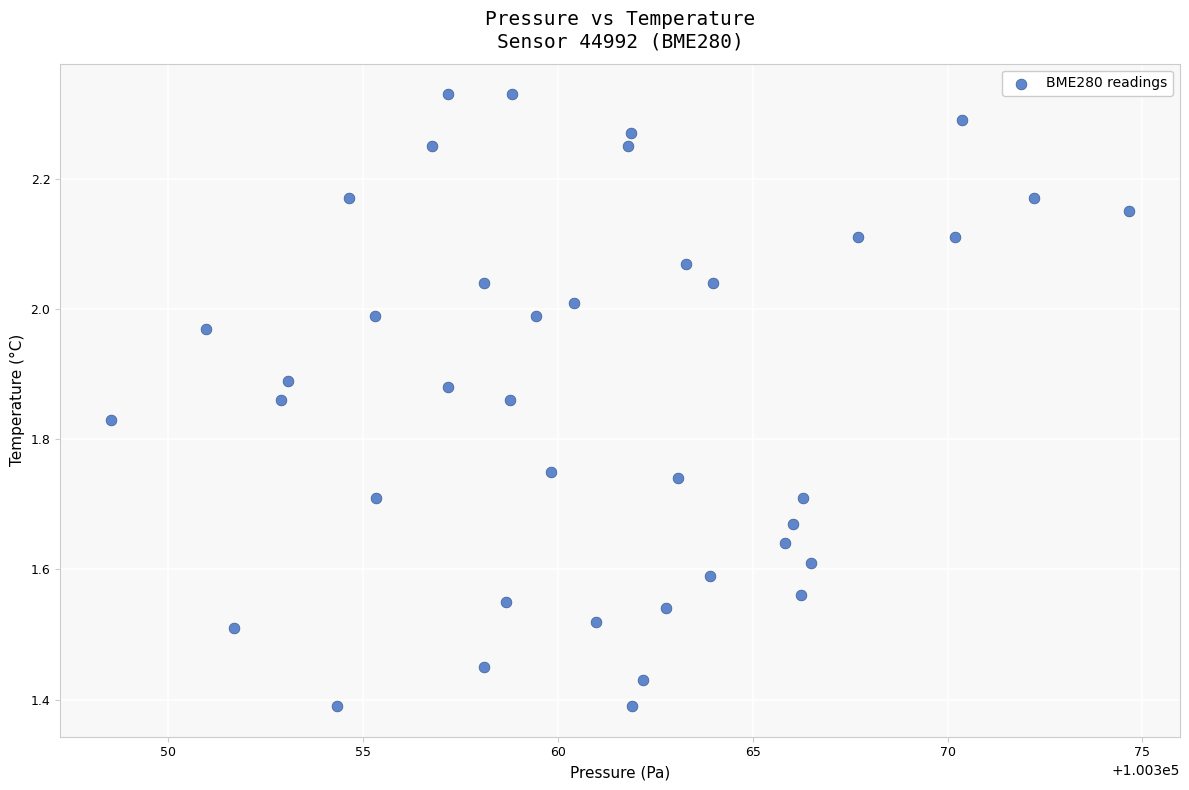

What is the range of Y values (max minus min)?

0.9